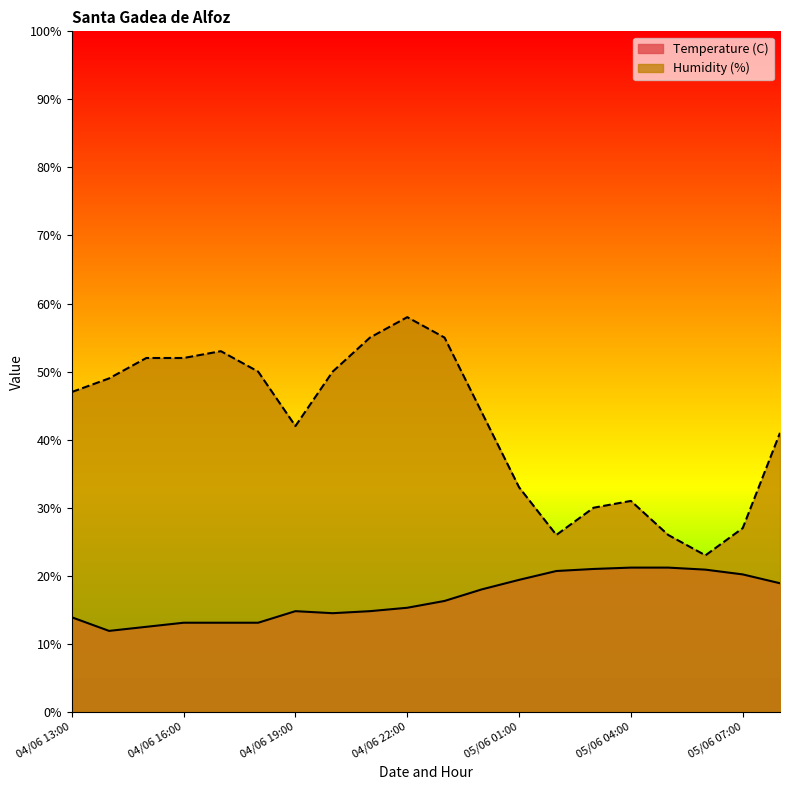

True or false: Temperature (C) and Humidity (%) cross at least once.

False